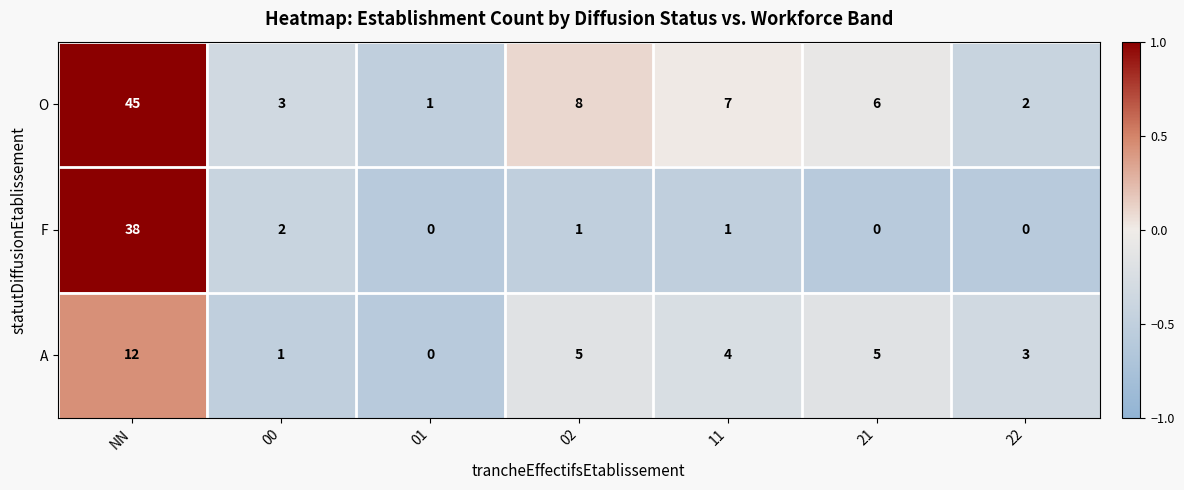

True or false: A has a value of 7 at 21.

False